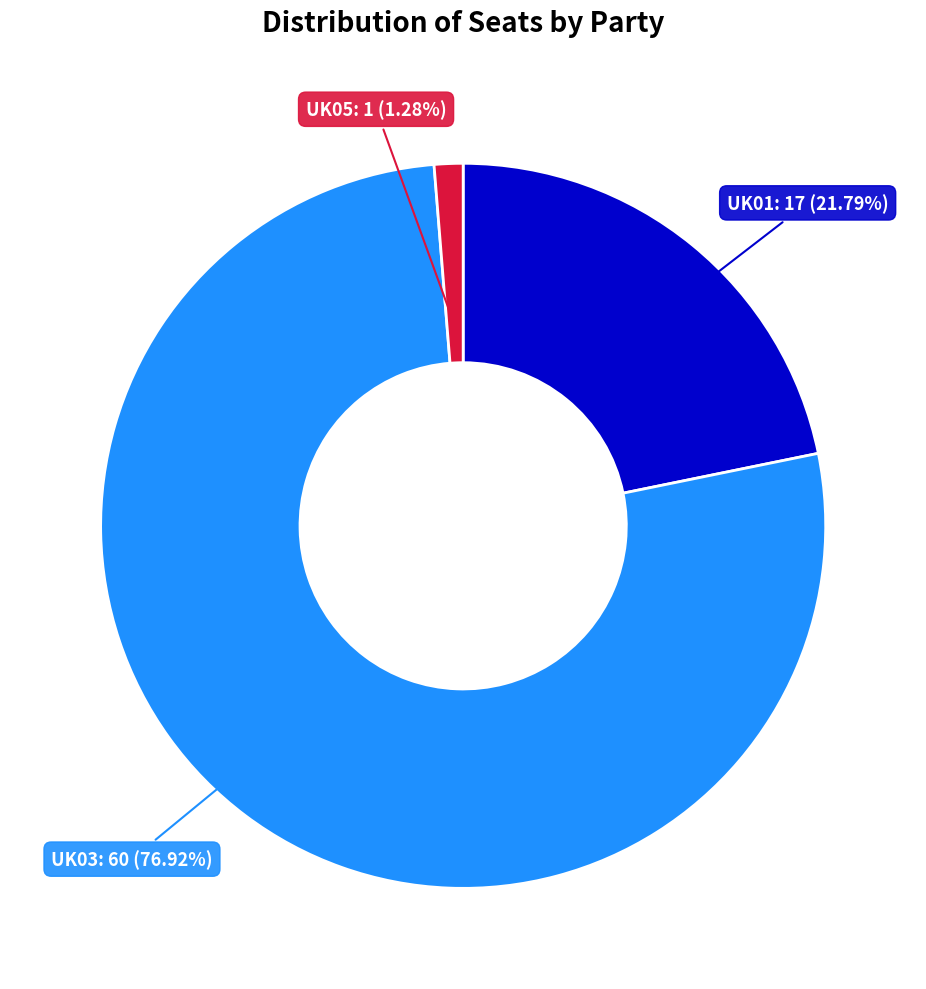

To the nearest percent, what is the combined percentage of UK01 and UK03?

99%